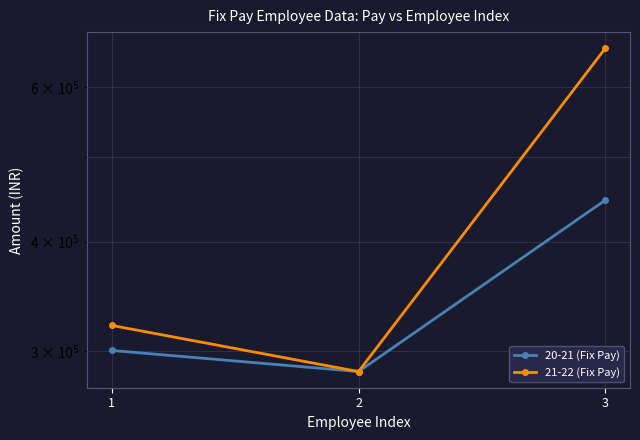

What is the value of the 21-22 (Fix Pay) point at the 2nd from the left?

284400